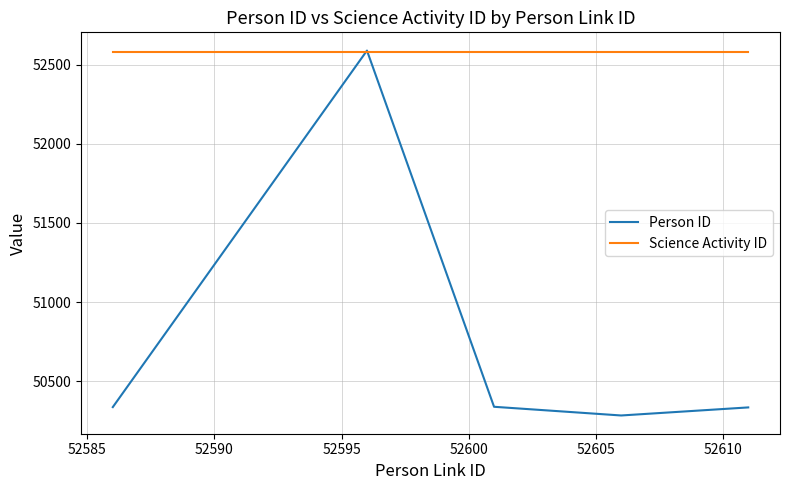

List the series in order of their overall mean, lowest first.

Person ID, Science Activity ID